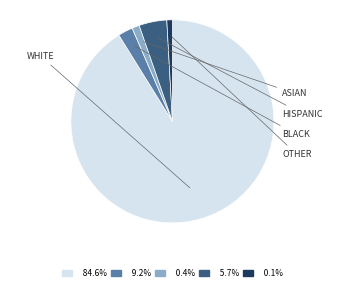

How many segments does this pie chart have?

5